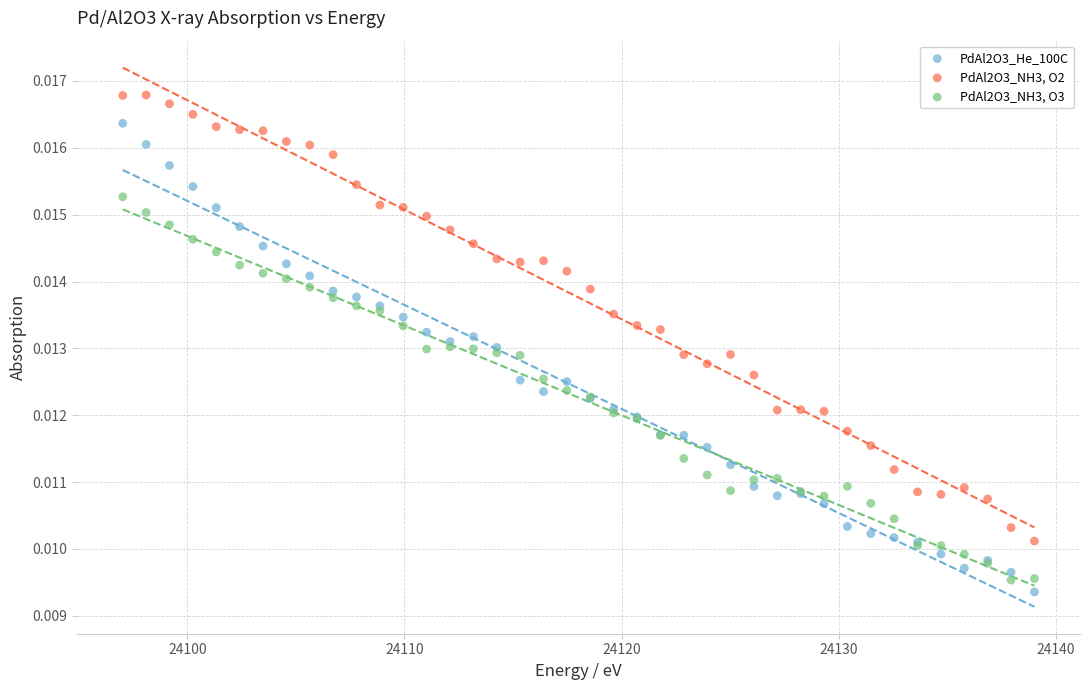

What are all the series names shown in the legend?

PdAl2O3_He_100C, PdAl2O3_NH3, O2, PdAl2O3_NH3, O3